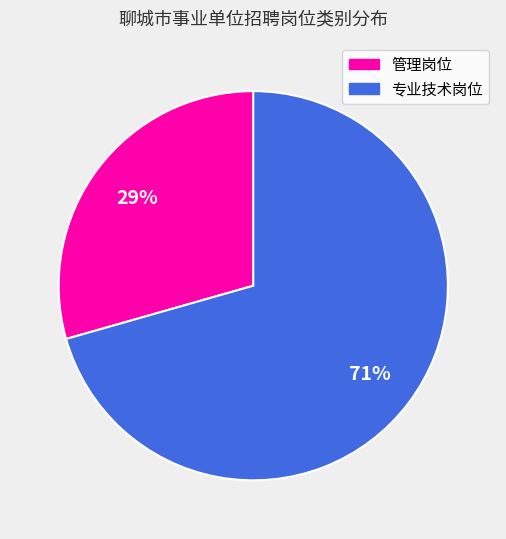

Do 管理岗位 and 专业技术岗位 together represent more than half of the pie?

Yes